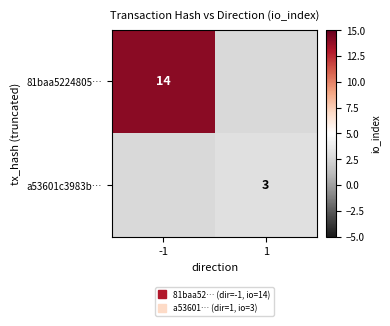

Is the value of 81baa5224805… at 1 greater than the value of a53601c3983b… at -1?

No